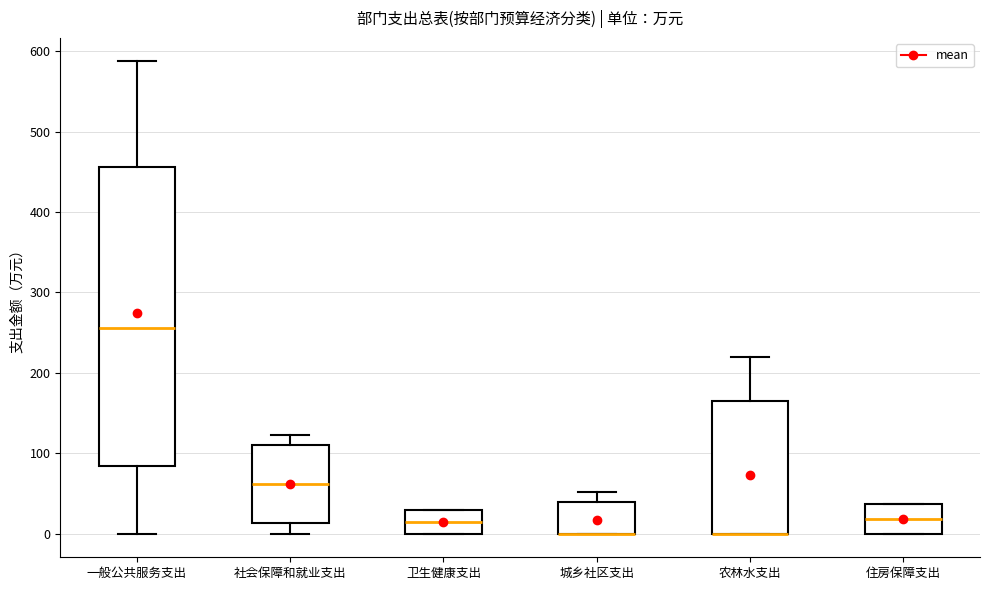

Reading left to right, read every box against the y-axis: the position of its median line, the range the box covers, and the ends of its whiskers. The values are not printed on the chart, so give them approximately, as read against the axis.

一般公共服务支出: median 260, box 80 to 460, whiskers 0 to 590
社会保障和就业支出: median 60, box 10 to 110, whiskers 0 to 120
卫生健康支出: median 10, box 0 to 30, whiskers 0 to 30
城乡社区支出: median 0 (drawn on the box's lower edge), box 0 to 40, whiskers 0 to 50
农林水支出: median 0 (drawn on the box's lower edge), box 0 to 170, whiskers 0 to 220
住房保障支出: median 20, box 0 to 40, whiskers 0 to 40